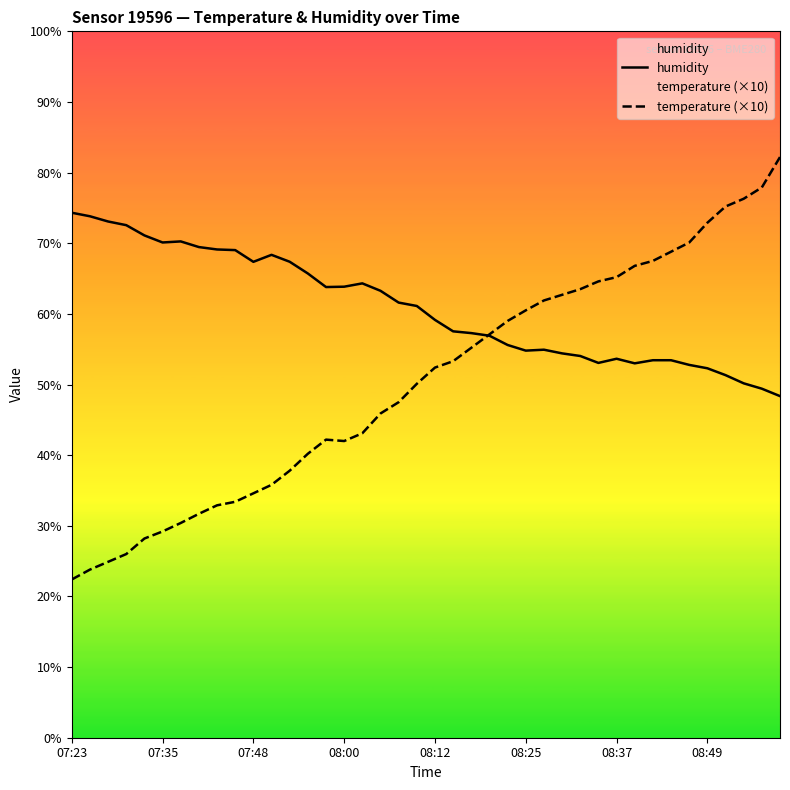

Rank the series at 36 from highest to lowest value.

temperature (×10), humidity